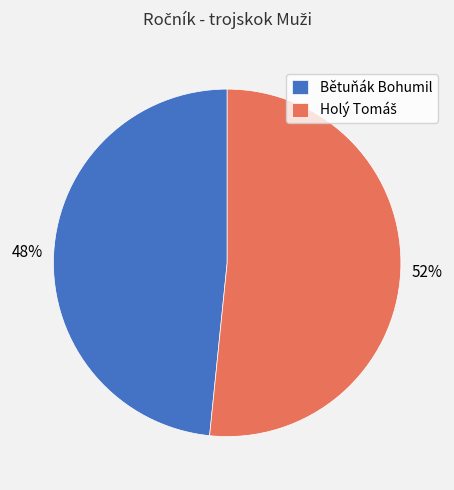

To the nearest percent, what percentage of the pie is Bětuňák Bohumil?

48%